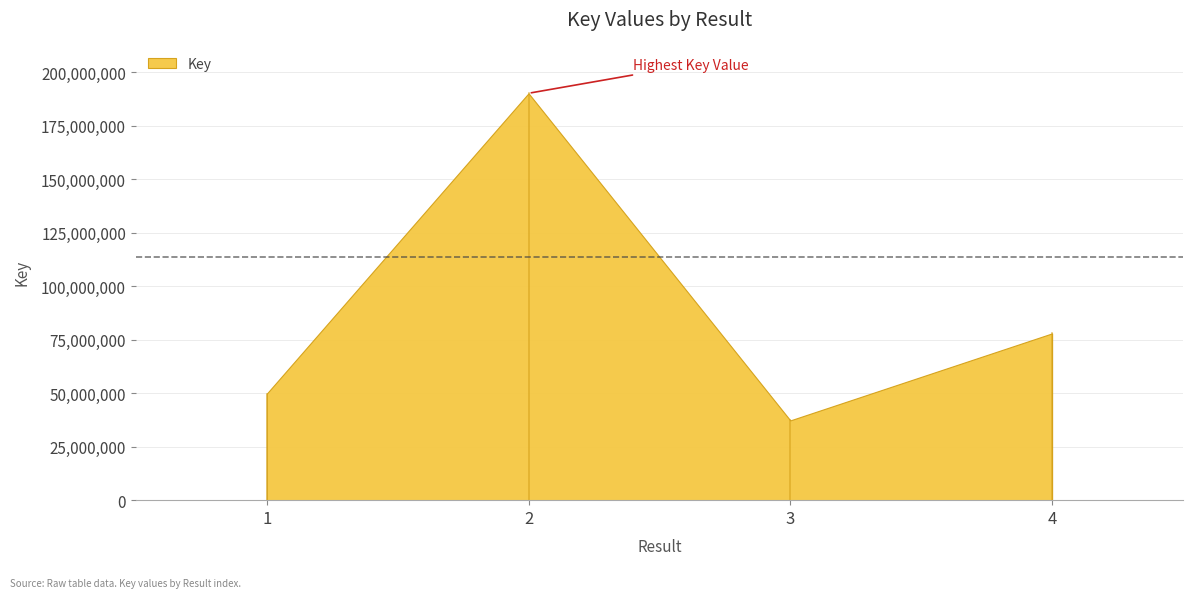

Reading left to right, what are all the values shown in this chart?

1=49776566	2=190194185	3=37290133	4=77972862